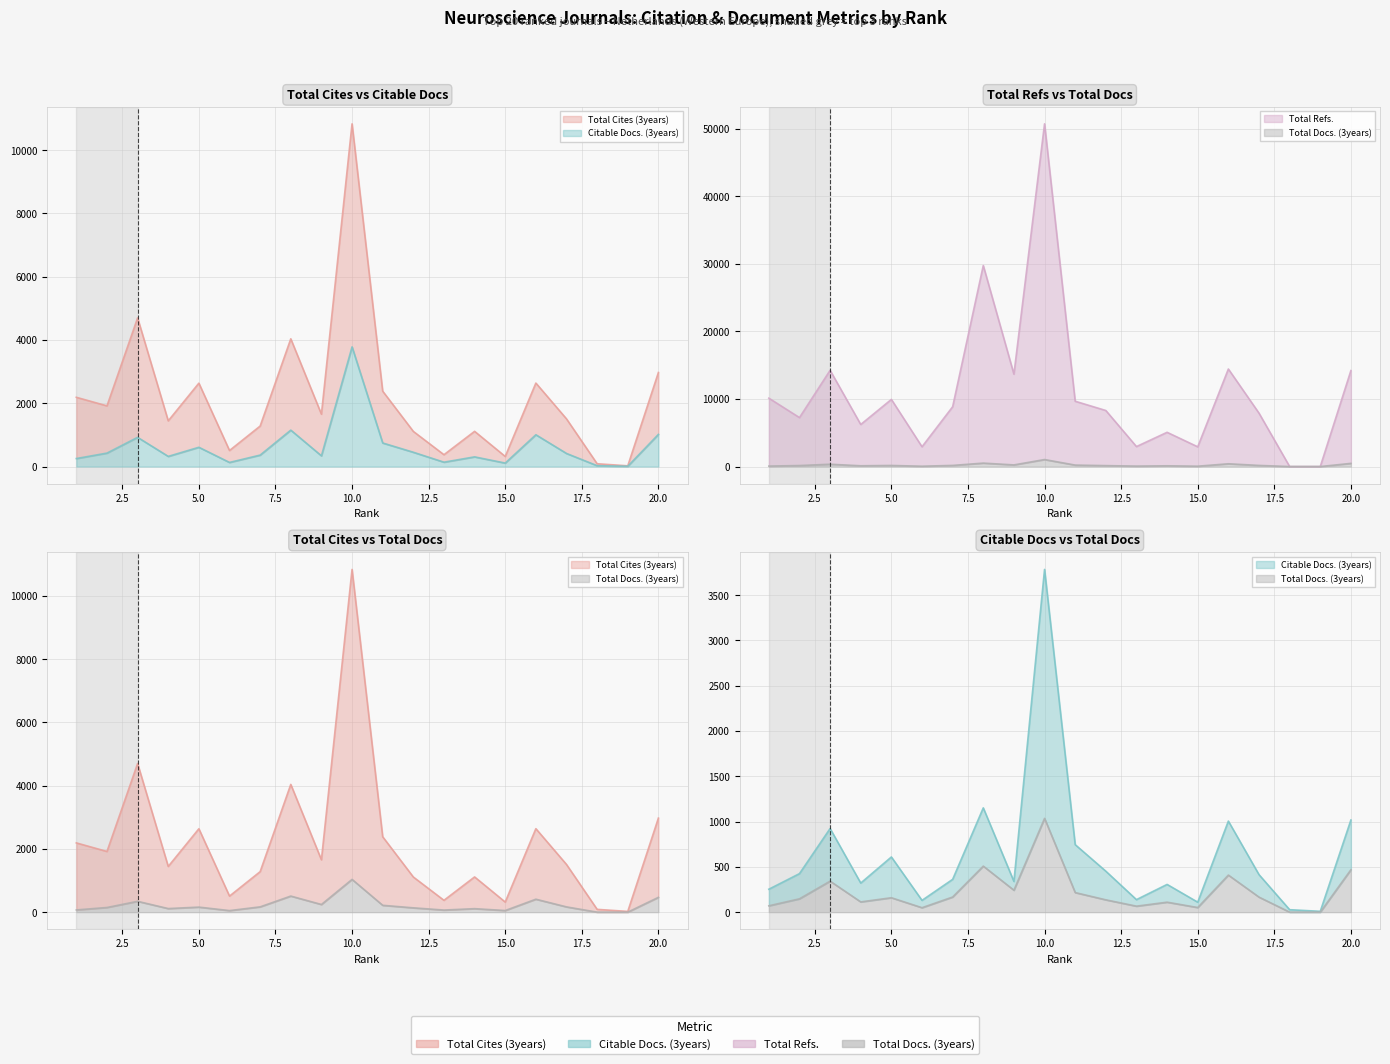

At which label does Total Cites (3years) reach its minimum?

19